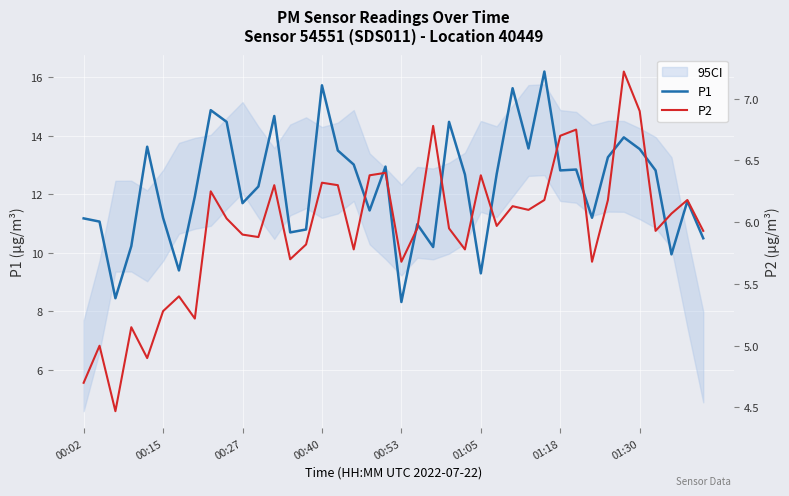

Which series has the largest total across all categories?

P1